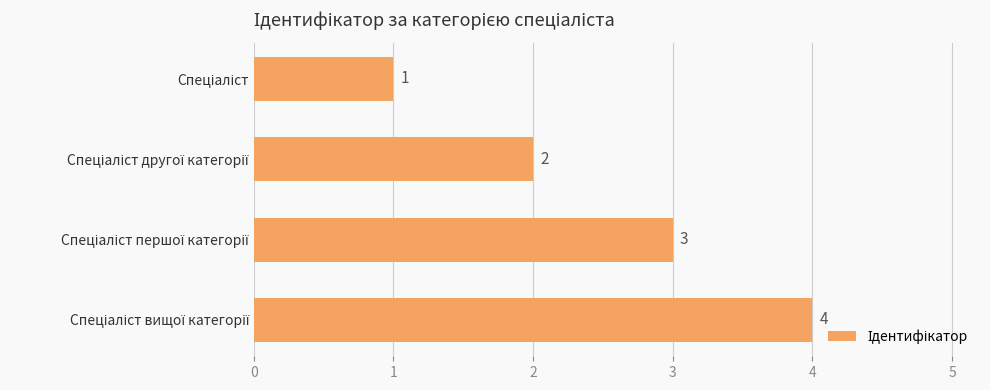

What is the difference between the maximum and minimum values?

3